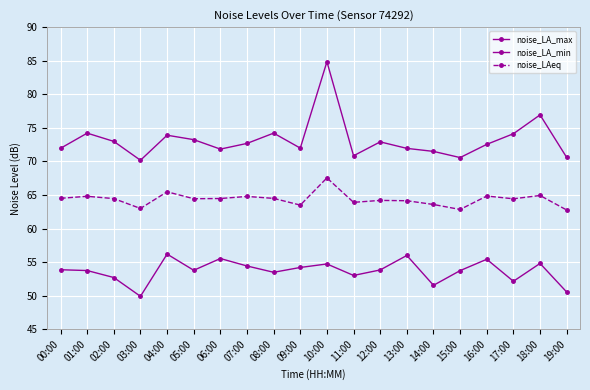

True or false: noise_LA_max has a value of 73.9 at 04:00.

True